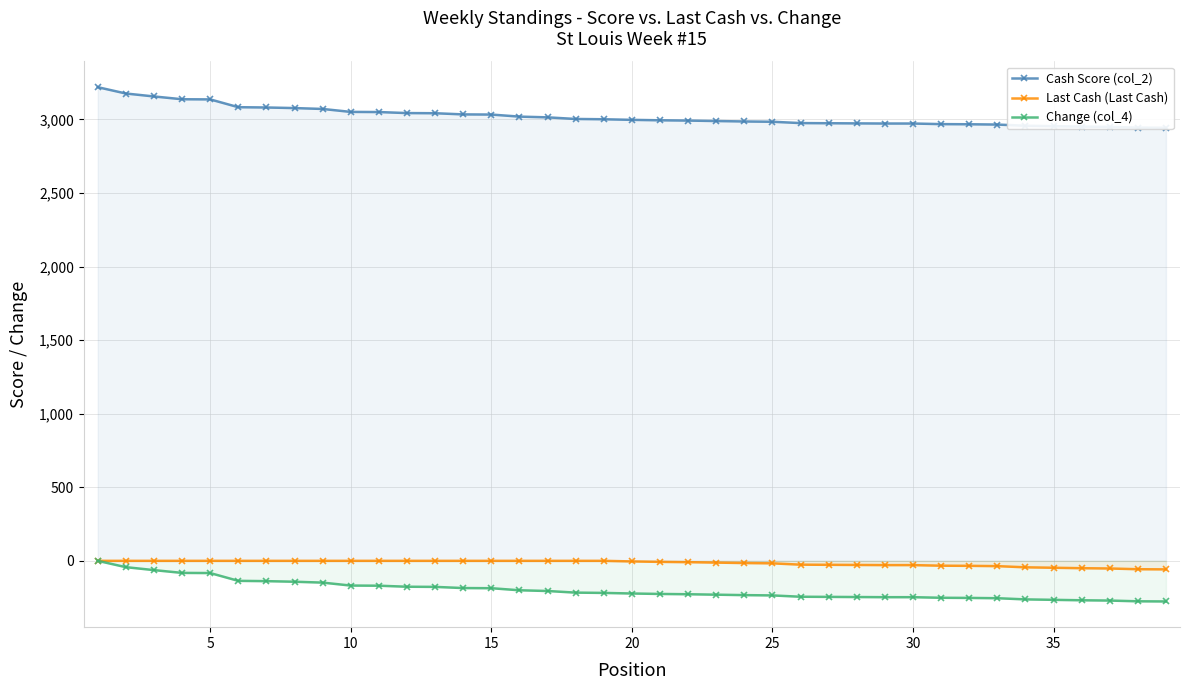

True or false: Last Cash (Last Cash) and Cash Score (col_2) cross at least once.

False